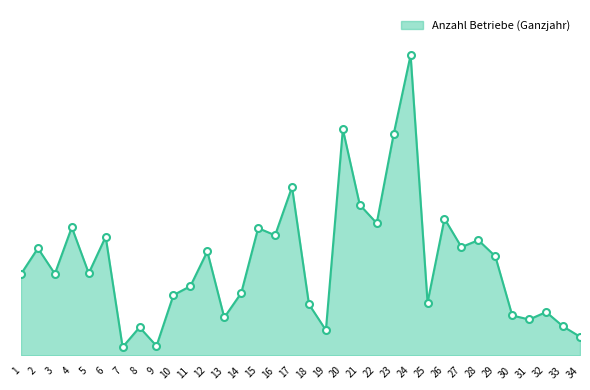

Is this an area chart (filled region under the line)?

Yes